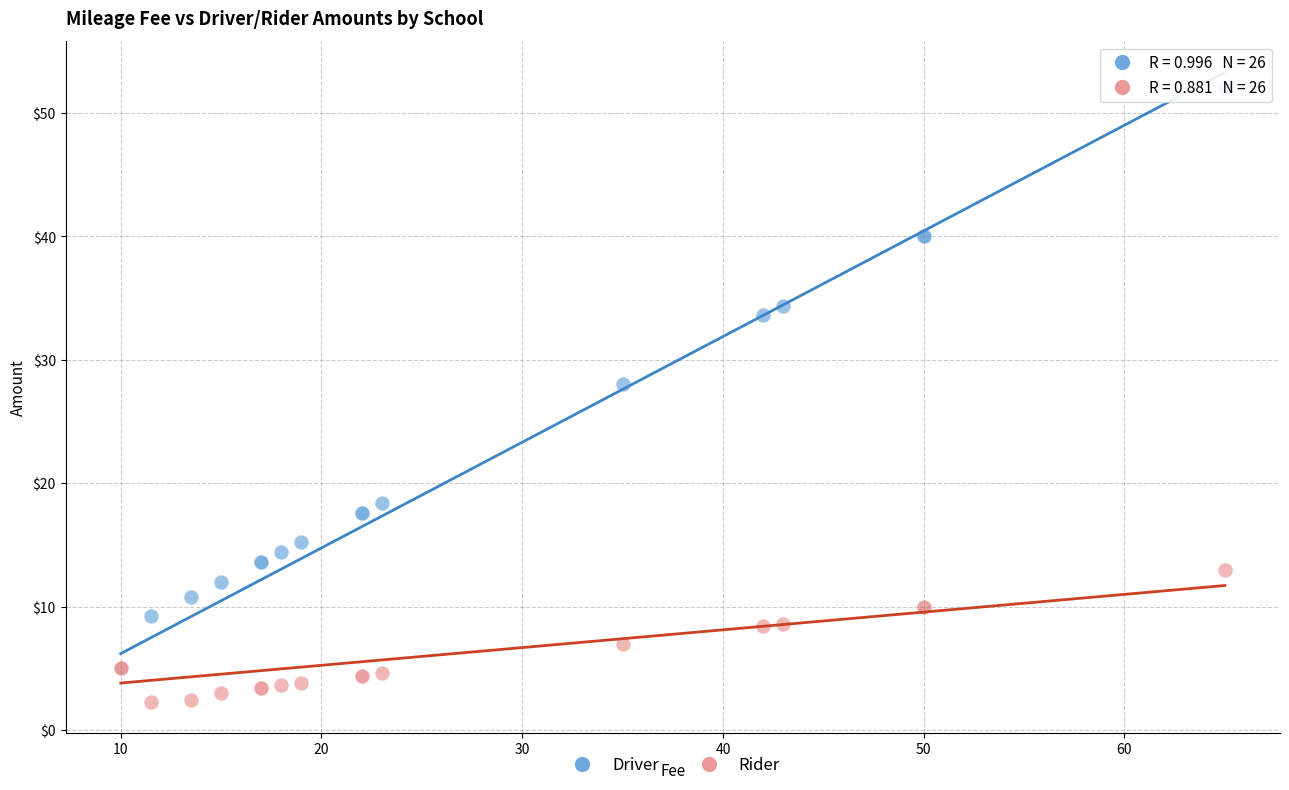

Across all series, what Y value is closest to 27?

28.0